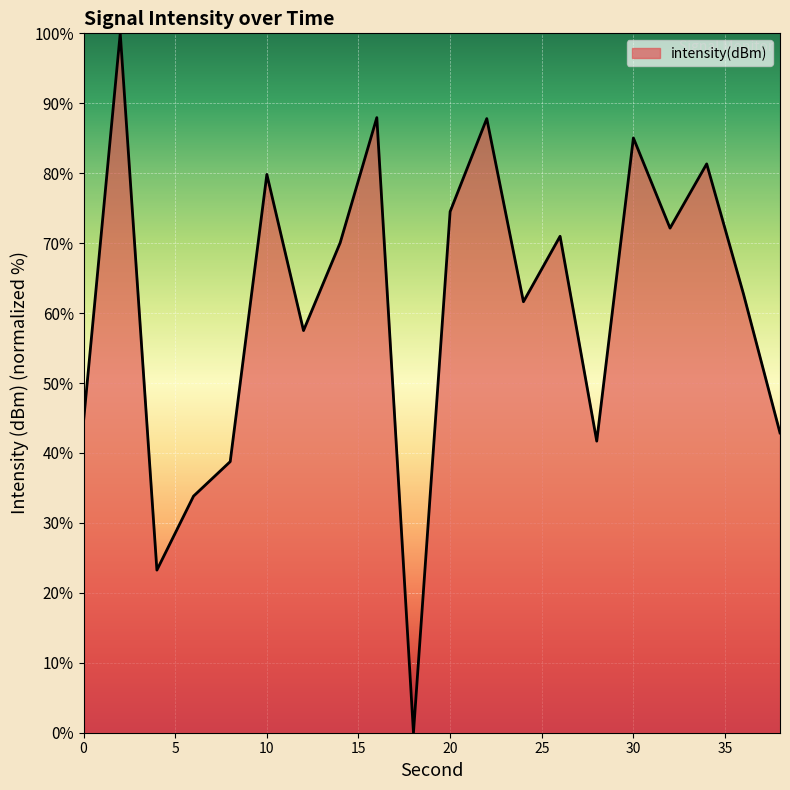

What is the greatest value displayed?

100.0